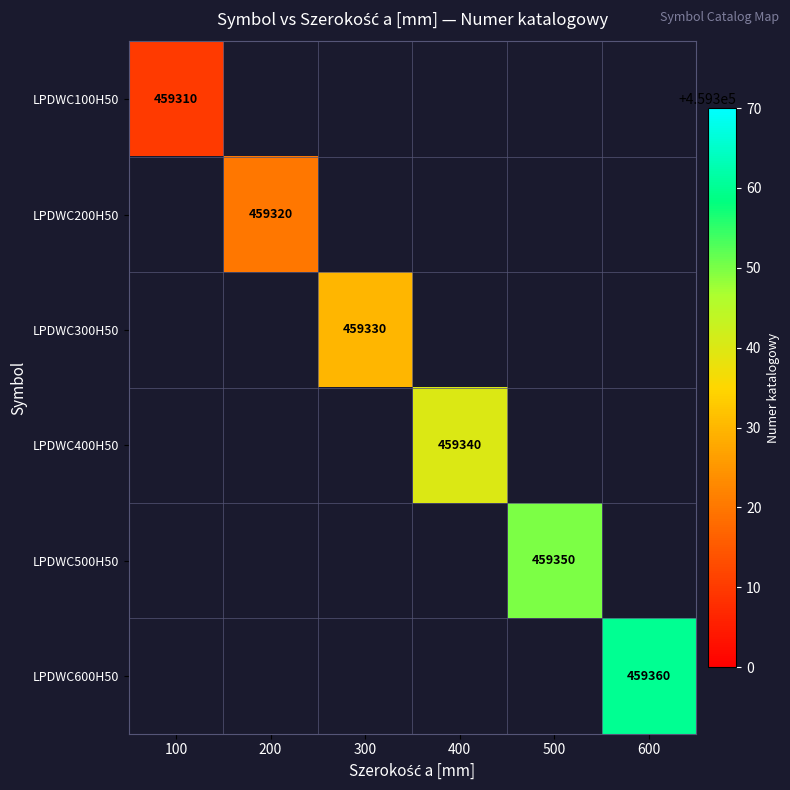

At how many categories does at least one series exceed 459353?

1